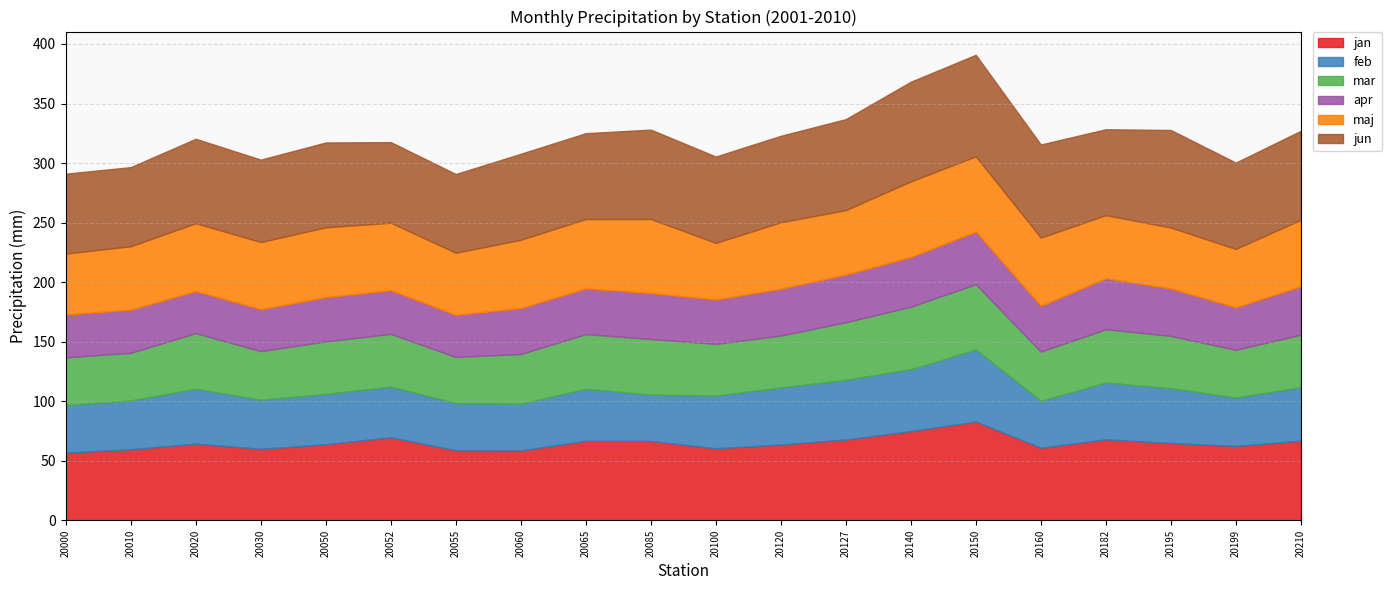

Between 20050 and 20055, which is larger?

20050